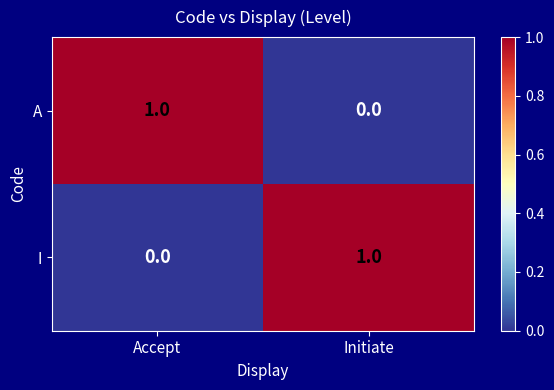

The value of I at Accept is -1. True or false?

False